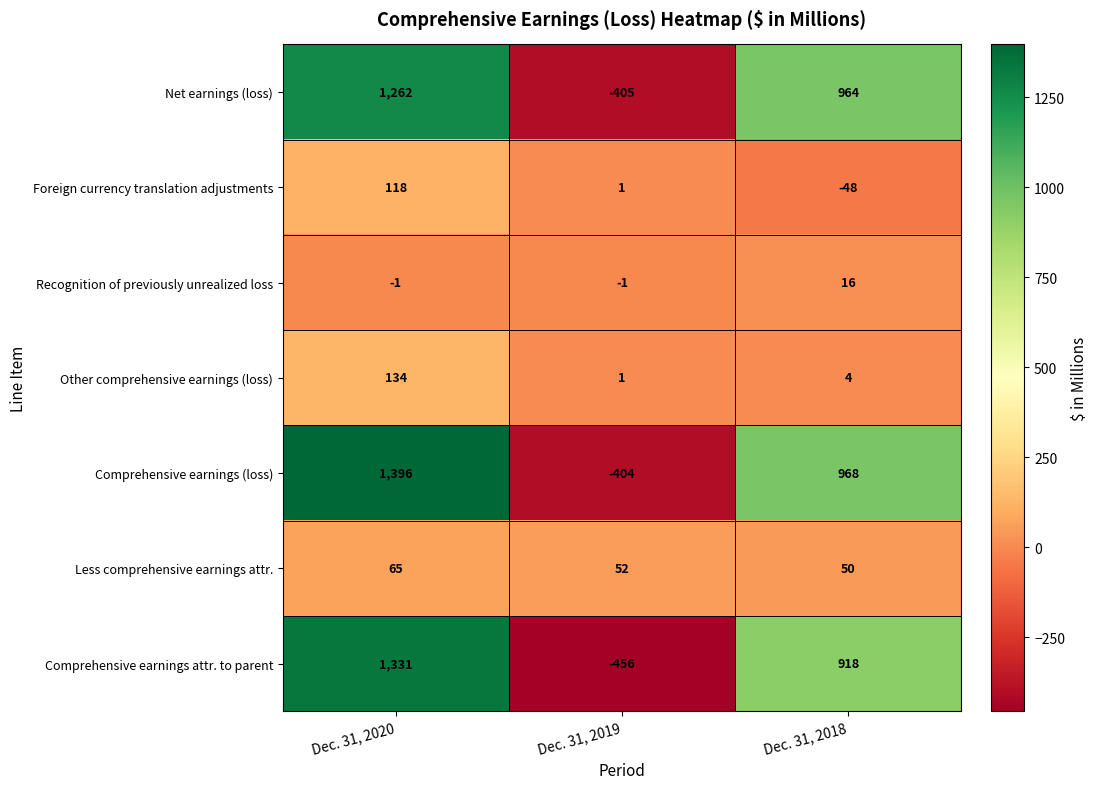

Is it true that Other comprehensive earnings (loss) equals 134 at Dec. 31, 2020?

True